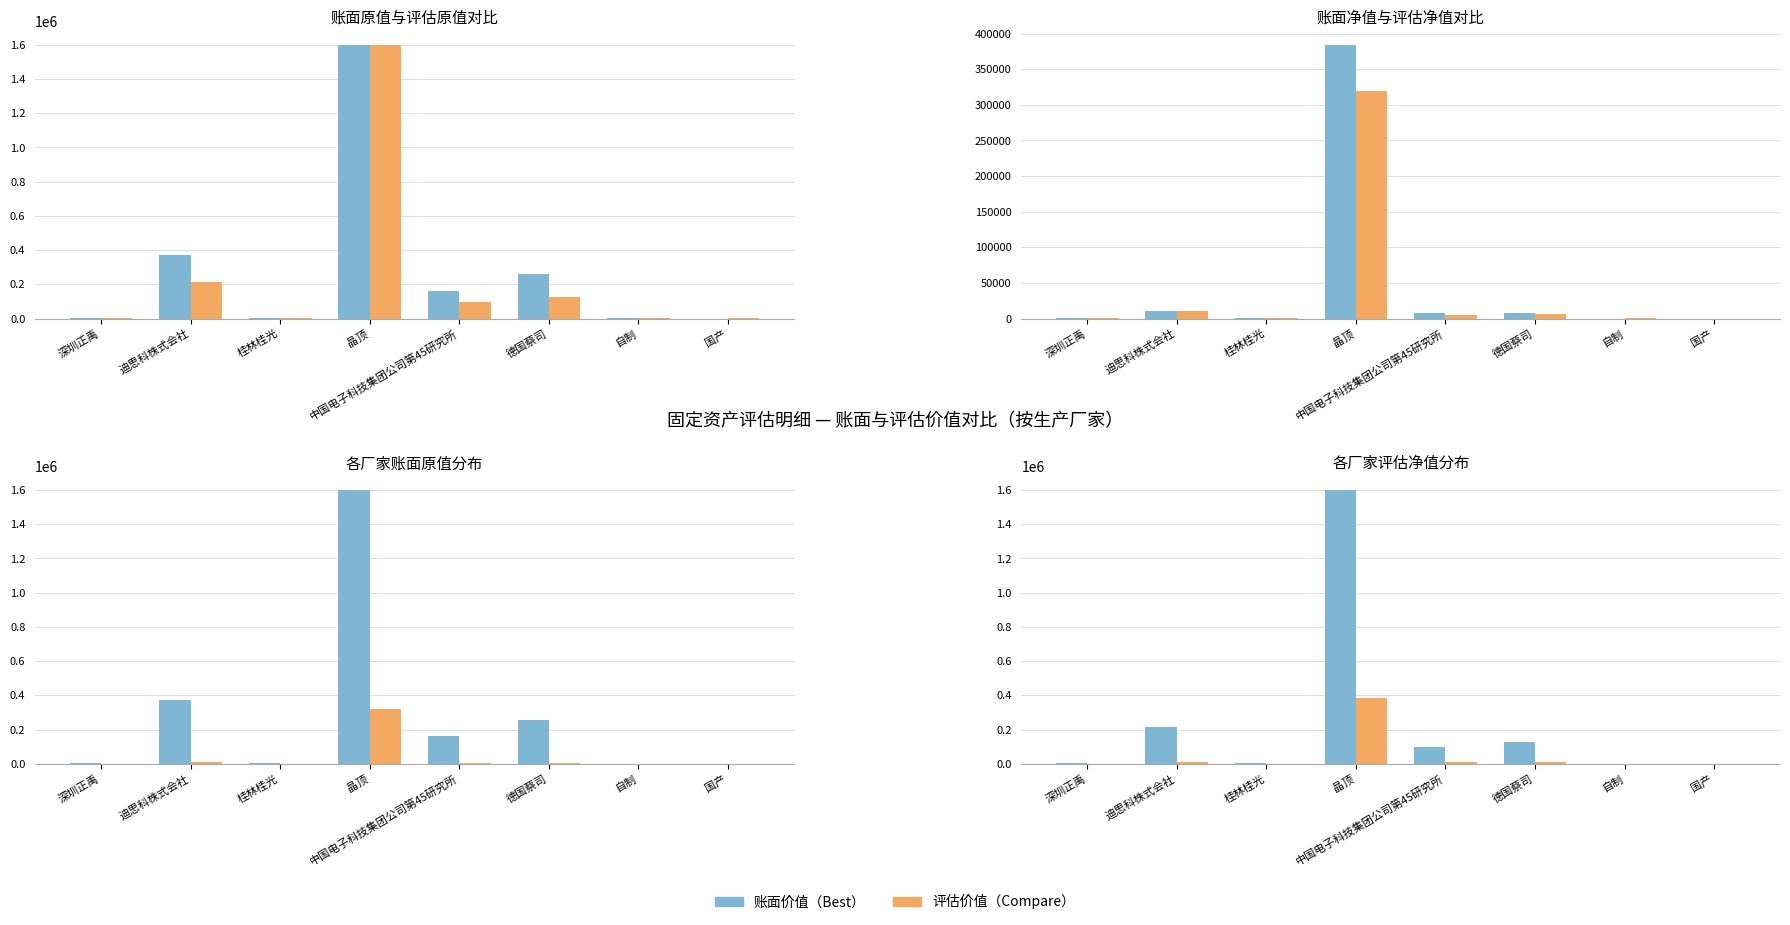

How many series are shown in this chart?

2